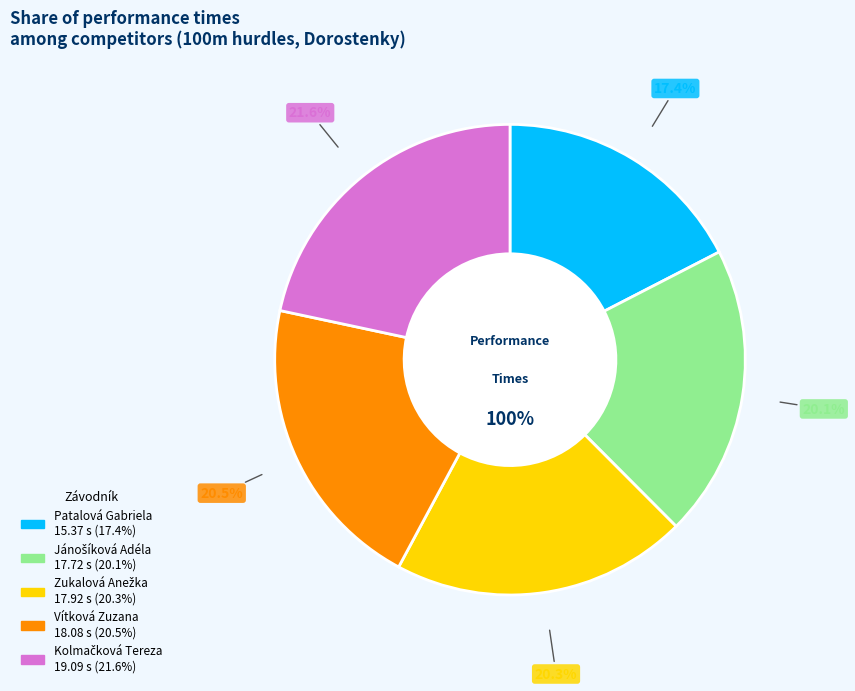

What is the change in value from Jánošíková Adéla to Kolmačková Tereza?

+1.4